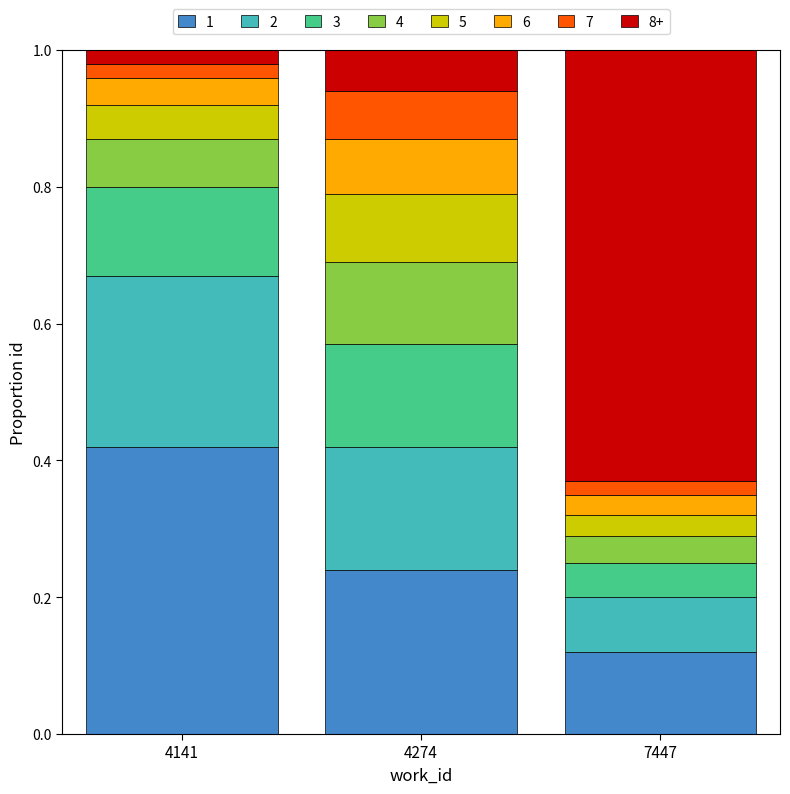

Which category has the highest value in the 1 series?

4141